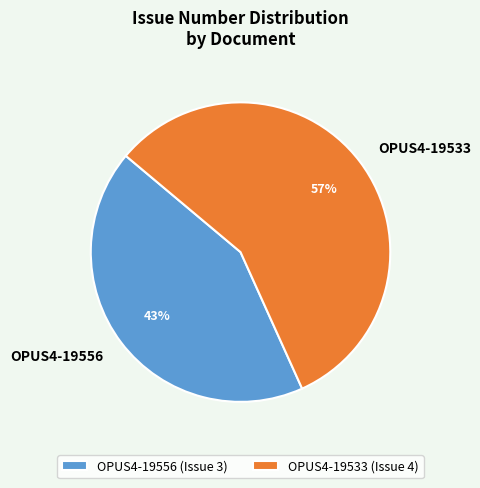

What is the majority slice?

OPUS4-19533